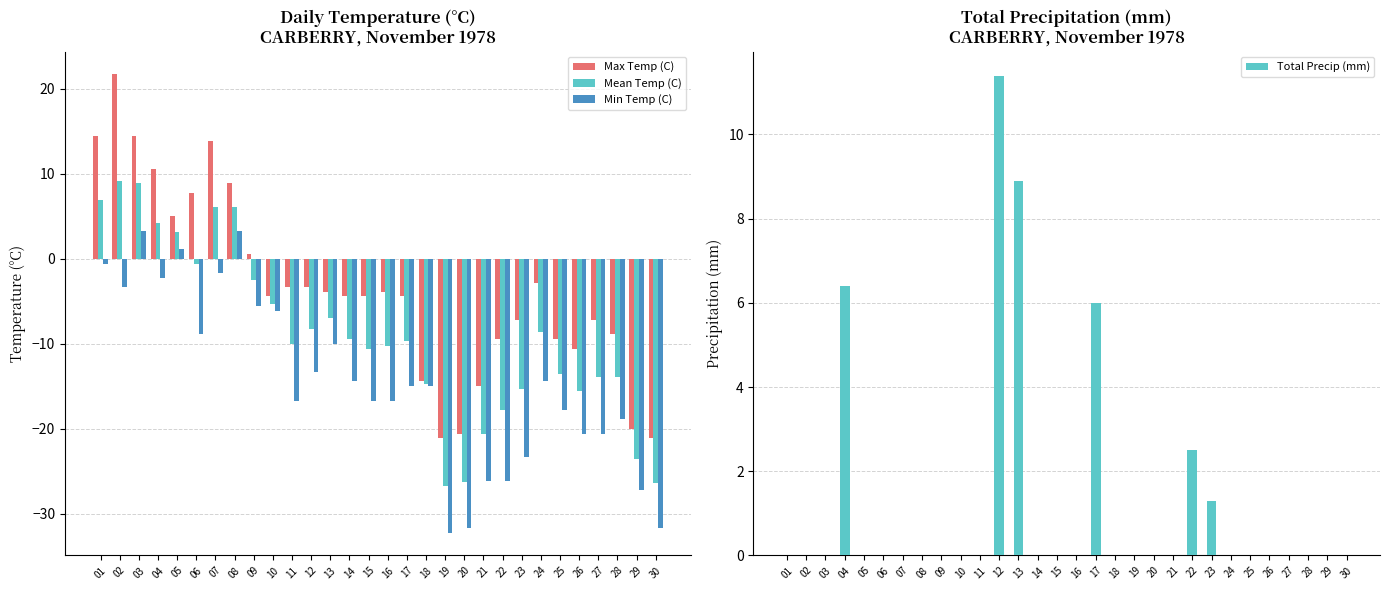

What is the sum of all Total Precip (mm) values?

36.5